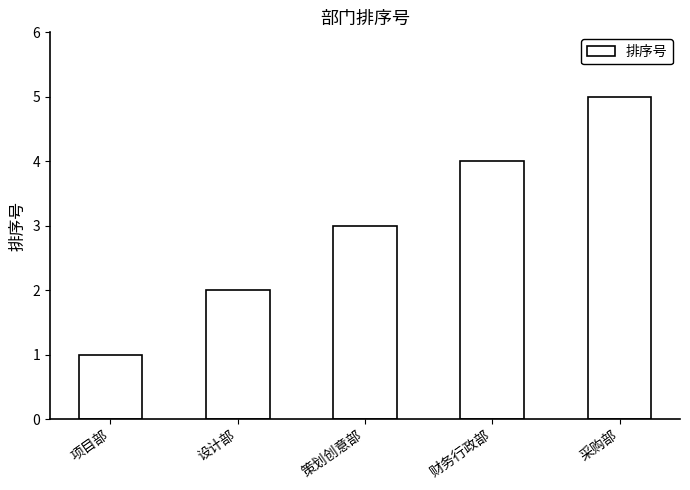

What is the greatest value displayed?

5